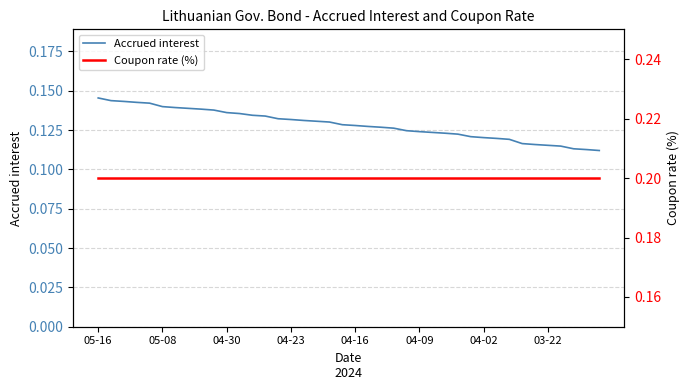

How many Accrued interest values are between 0 and 1?

40